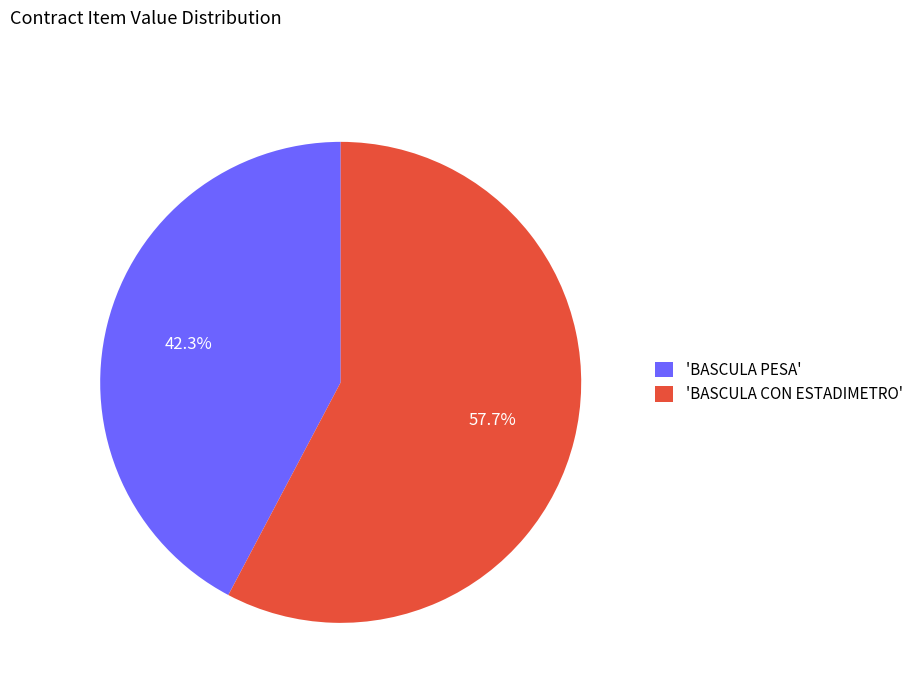

To the nearest percent, what is the difference between the largest and smallest slice percentages?

15%